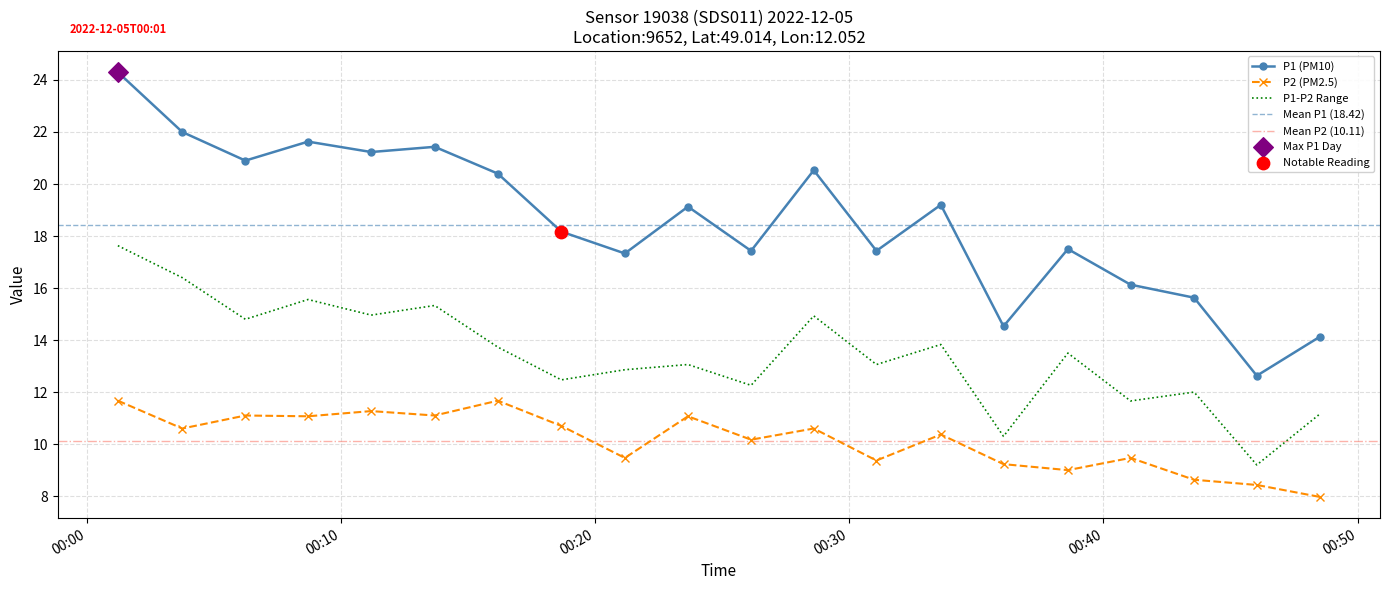

True or false: P1-P2 Range and P2 (PM2.5) cross at least once.

False